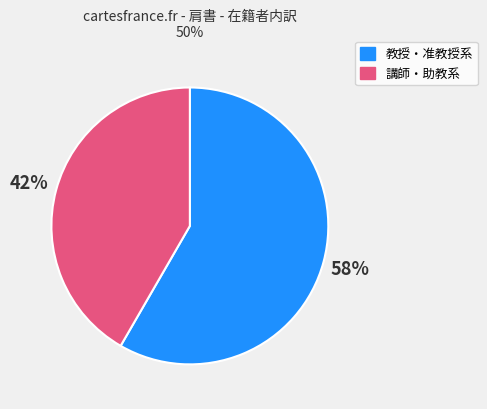

What is the ratio of the value at 講師・助教系 to the value at 教授・准教授系?

0.7